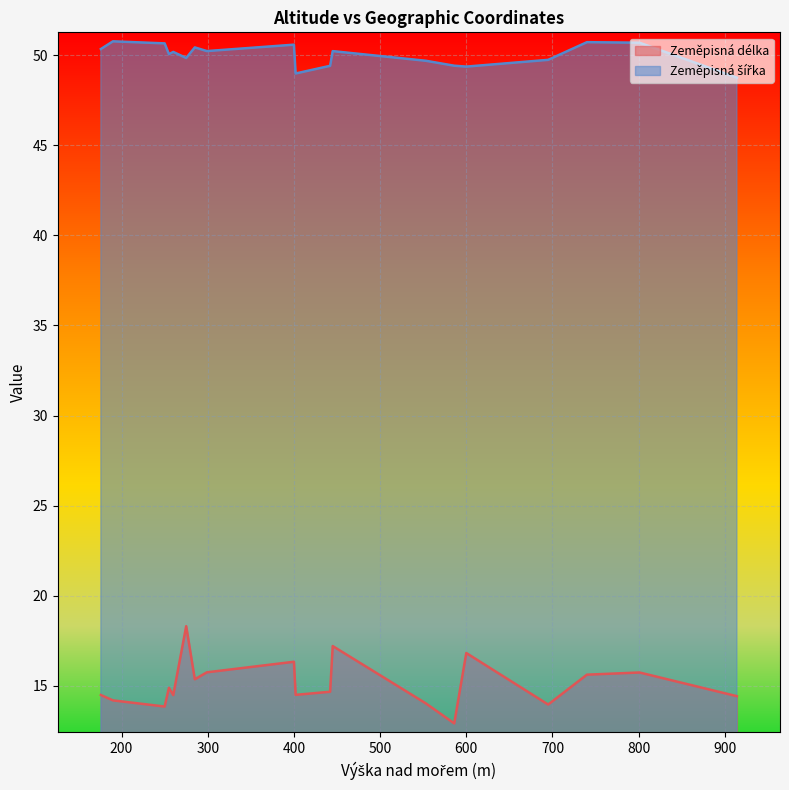

What is the difference between the maximum and minimum values in the Zeměpisná šířka series?

2.0